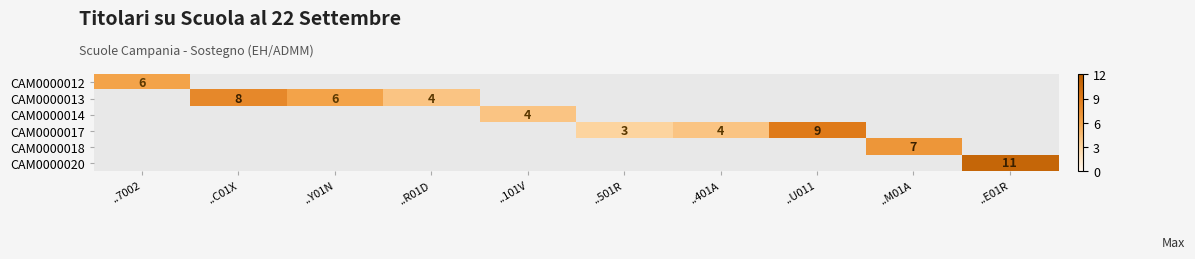

The value of CAM0000013 at ..C01X is 8. True or false?

True